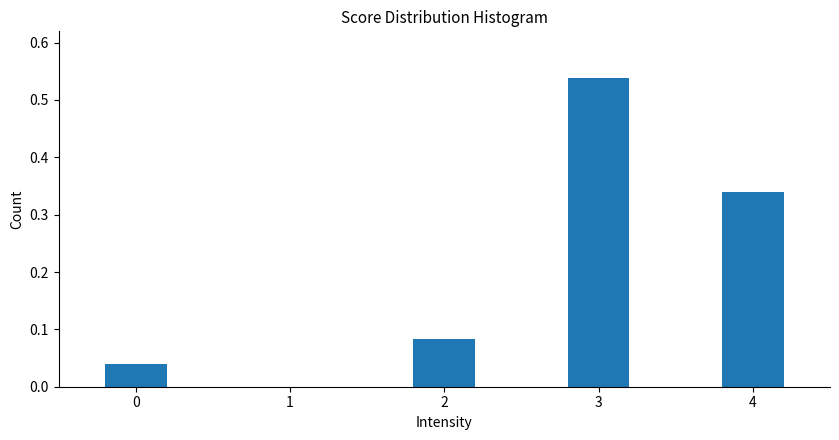

True or false: the data shows 0.0 at 0.

True